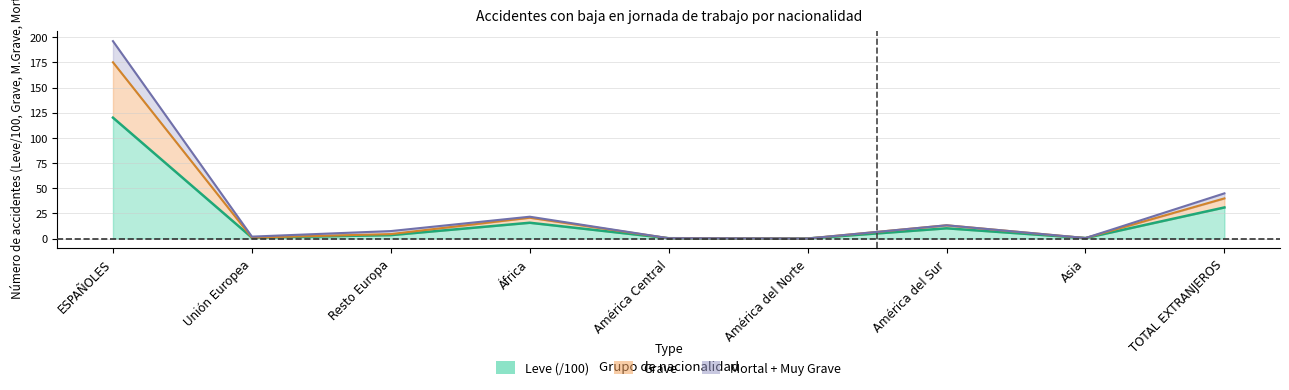

What is the difference between the Total % values at América del Sur and América del Norte?

10.1